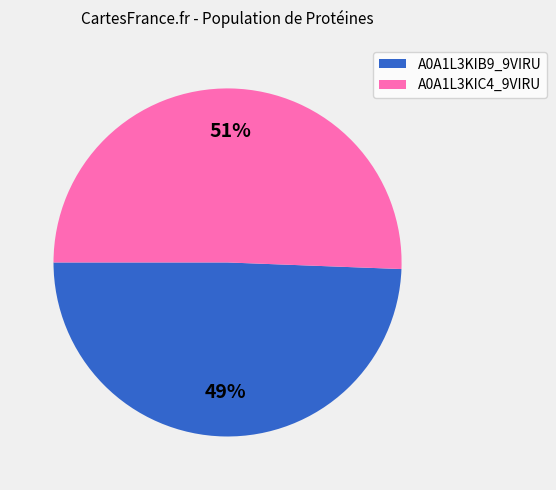

Which category has the smallest portion of the pie?

A0A1L3KIB9_9VIRU